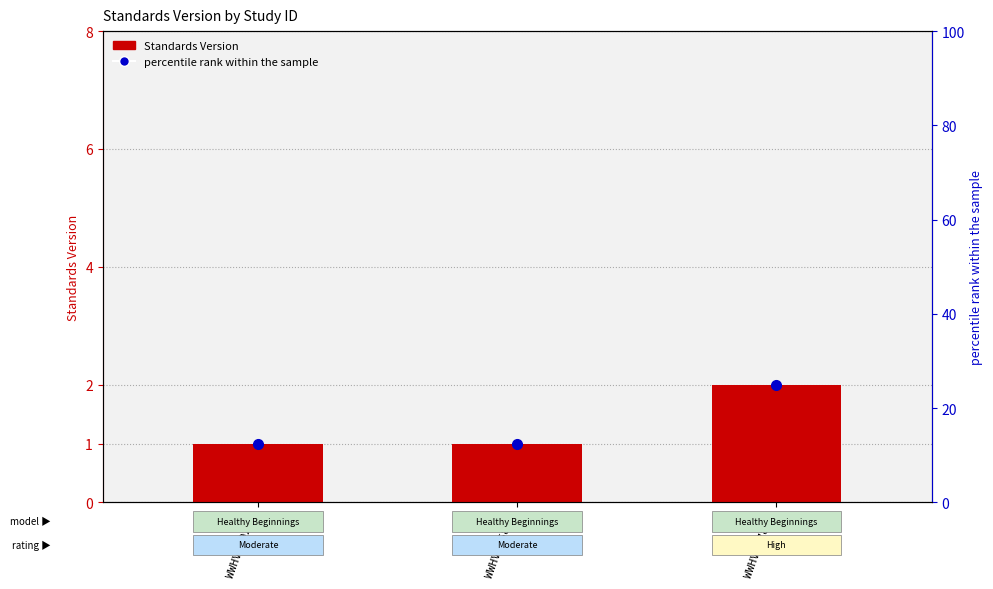

List the labels in order of value, largest first.

WWHV047891, WWHV029202, WWHV035842